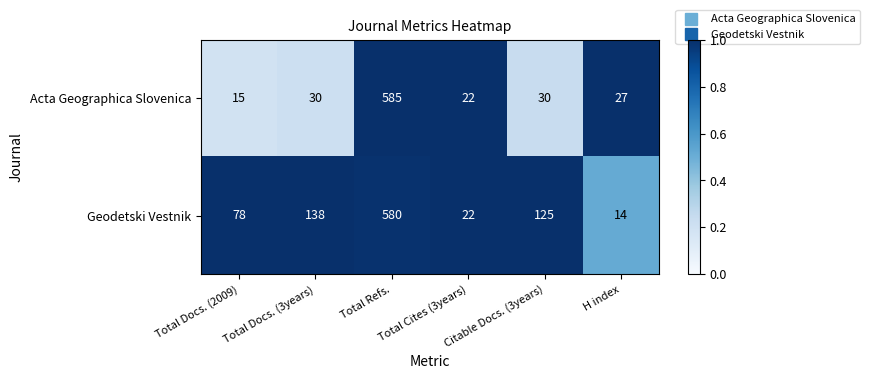

At which category is the sum across all series the highest?

Total Refs.